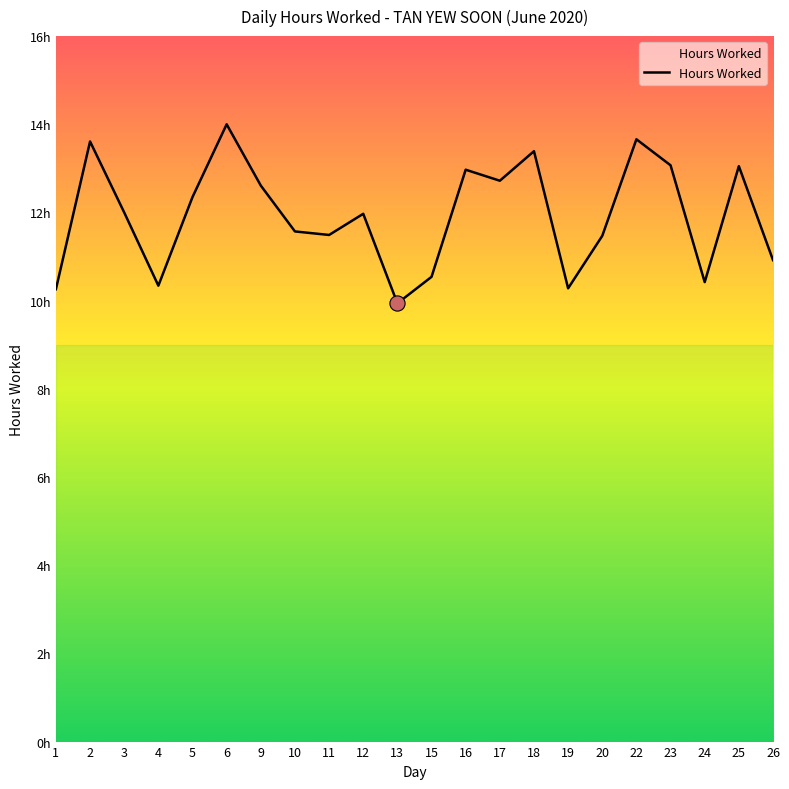

Does the chart have visible grid lines?

No